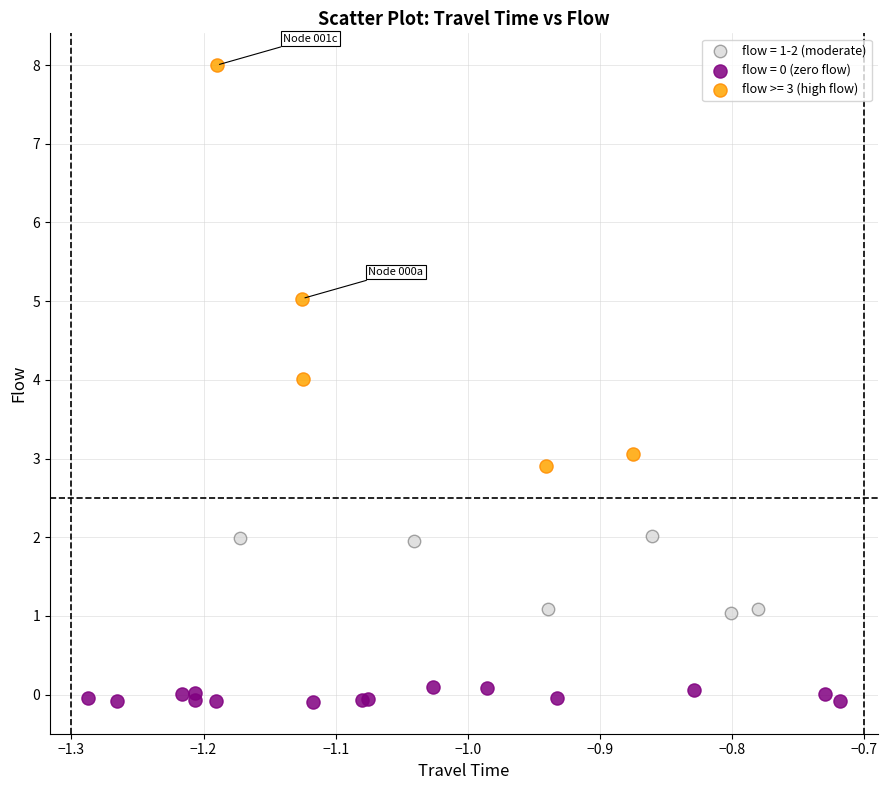

Which series contains the highest Y value?

flow >= 3 (high flow)